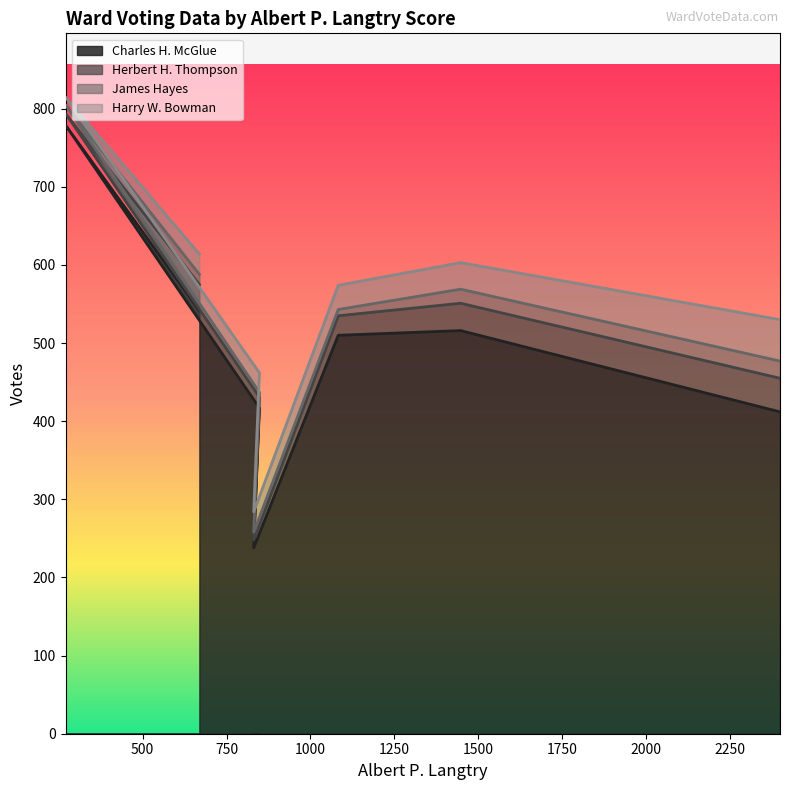

Reading right to left, extract all data points from this chart.

Charles H. McGlue: 2400=412	1448=516	1083=510	831=238	848=417	270=779	669=542
Herbert H. Thompson: 2400=43	1448=35	1083=25	831=10	848=14	270=15	669=33
James Hayes: 2400=22	1448=18	1083=8	831=10	848=6	270=11	669=13
Harry W. Bowman: 2400=53	1448=34	1083=31	831=26	848=25	270=10	669=26